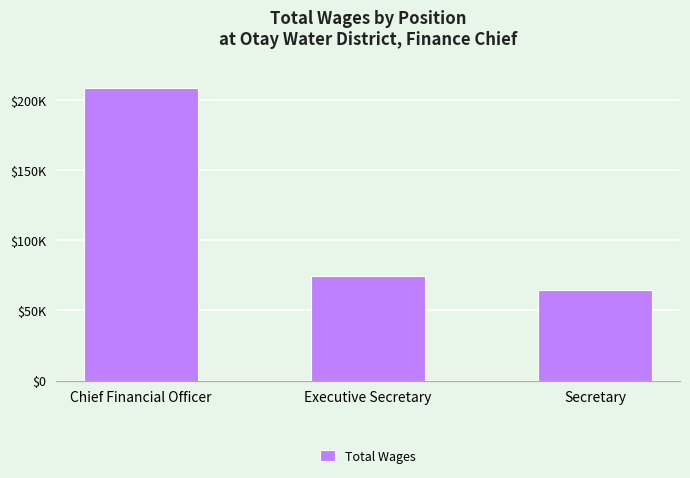

What is the greatest value displayed?

208235